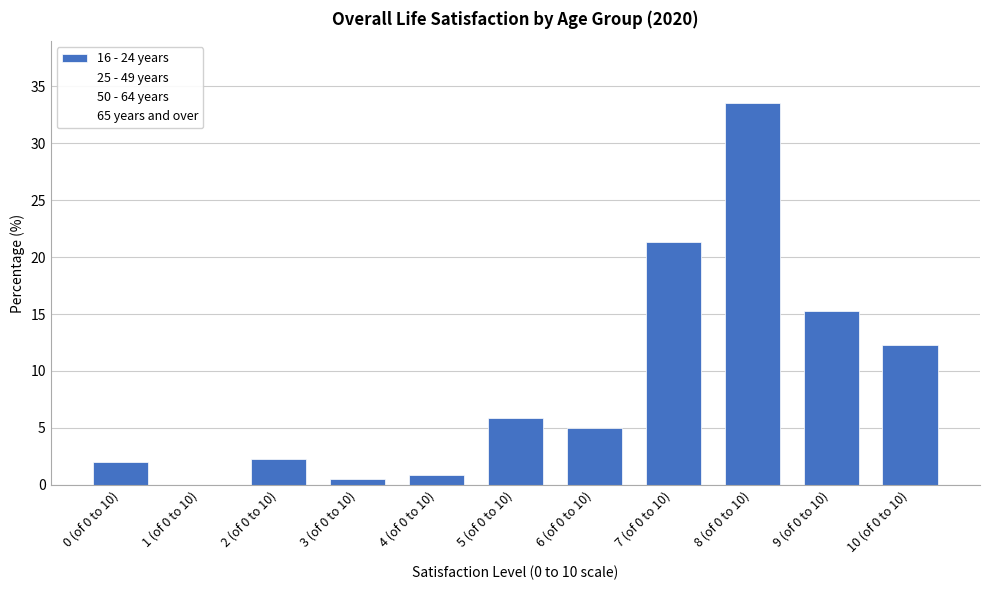

Reading left to right, list all the values displayed in this chart.

0 (of 0 to 10)=2.0	1 (of 0 to 10)=0.0	2 (of 0 to 10)=2.3	3 (of 0 to 10)=0.5	4 (of 0 to 10)=0.9	5 (of 0 to 10)=5.9	6 (of 0 to 10)=5.0	7 (of 0 to 10)=21.3	8 (of 0 to 10)=33.5	9 (of 0 to 10)=15.3	10 (of 0 to 10)=12.3